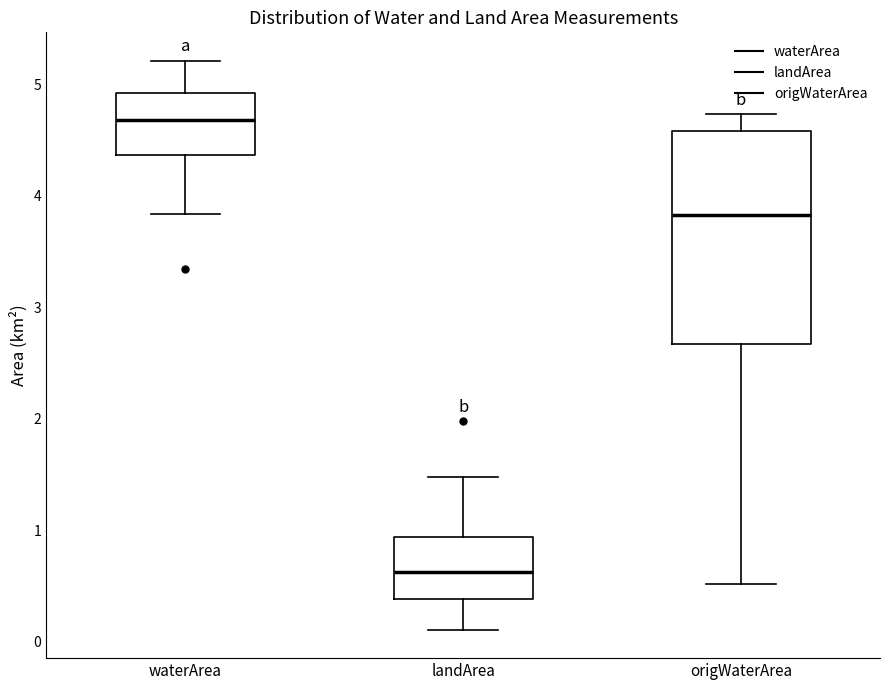

Comparing the boxes themselves (not the whiskers), which one is the tallest?

origWaterArea